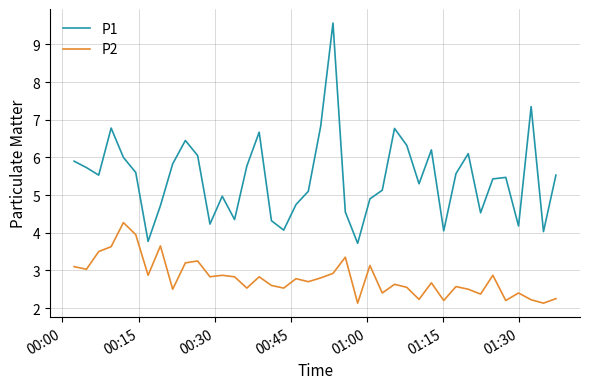

True or false: P1 and P2 intersect in this chart.

False